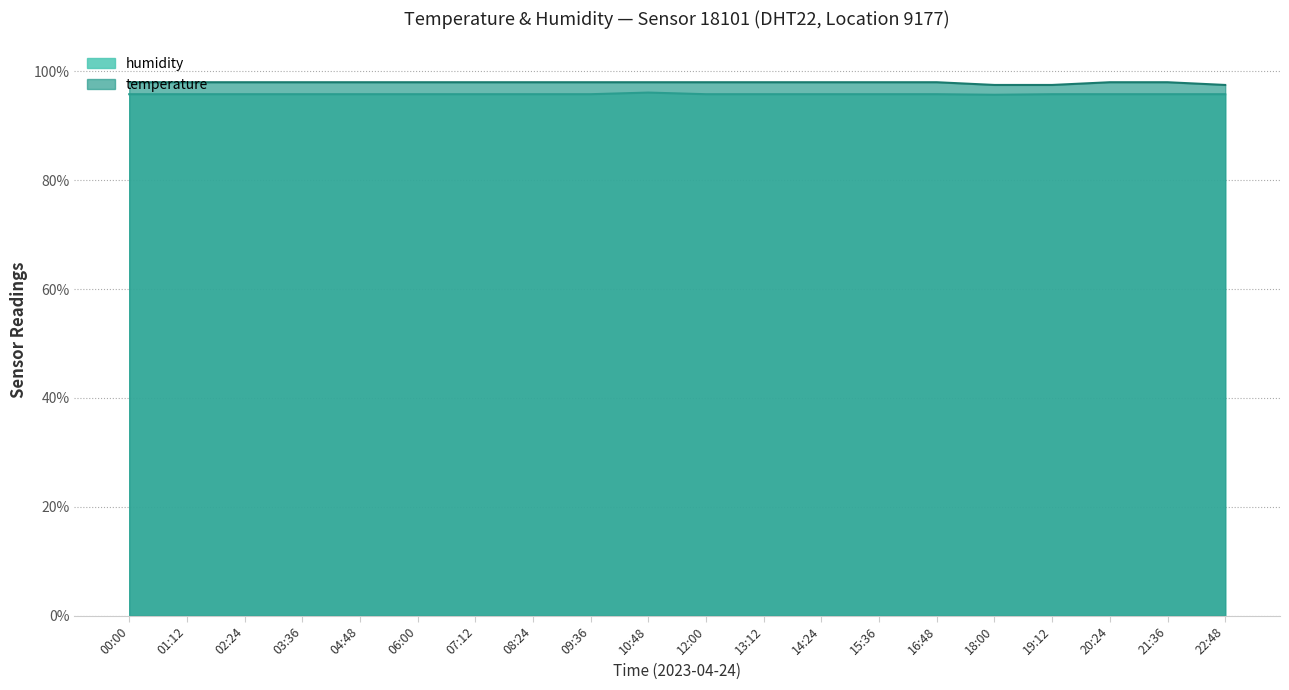

What is the smallest value displayed?

95.7